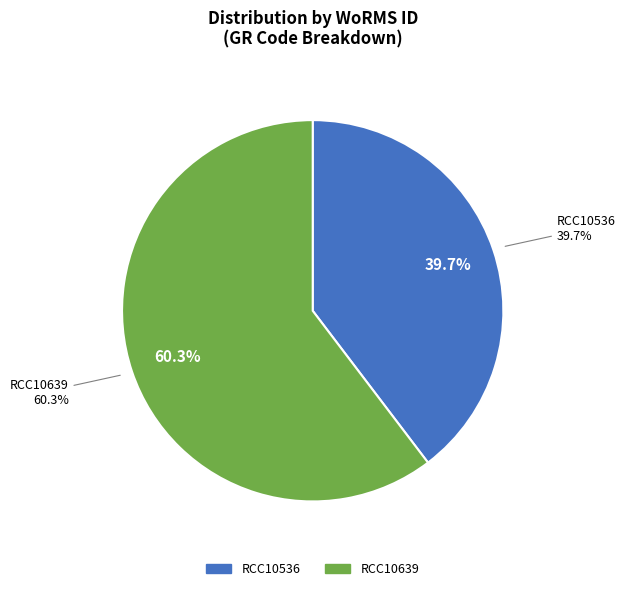

Count the number of slices in the pie.

2